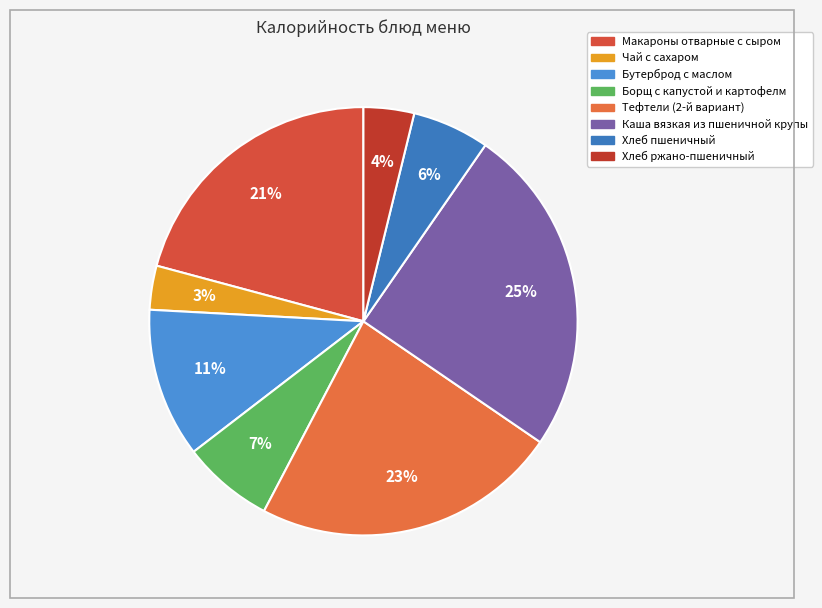

True or false: Макароны отварные с сыром accounts for 35% of the total.

False